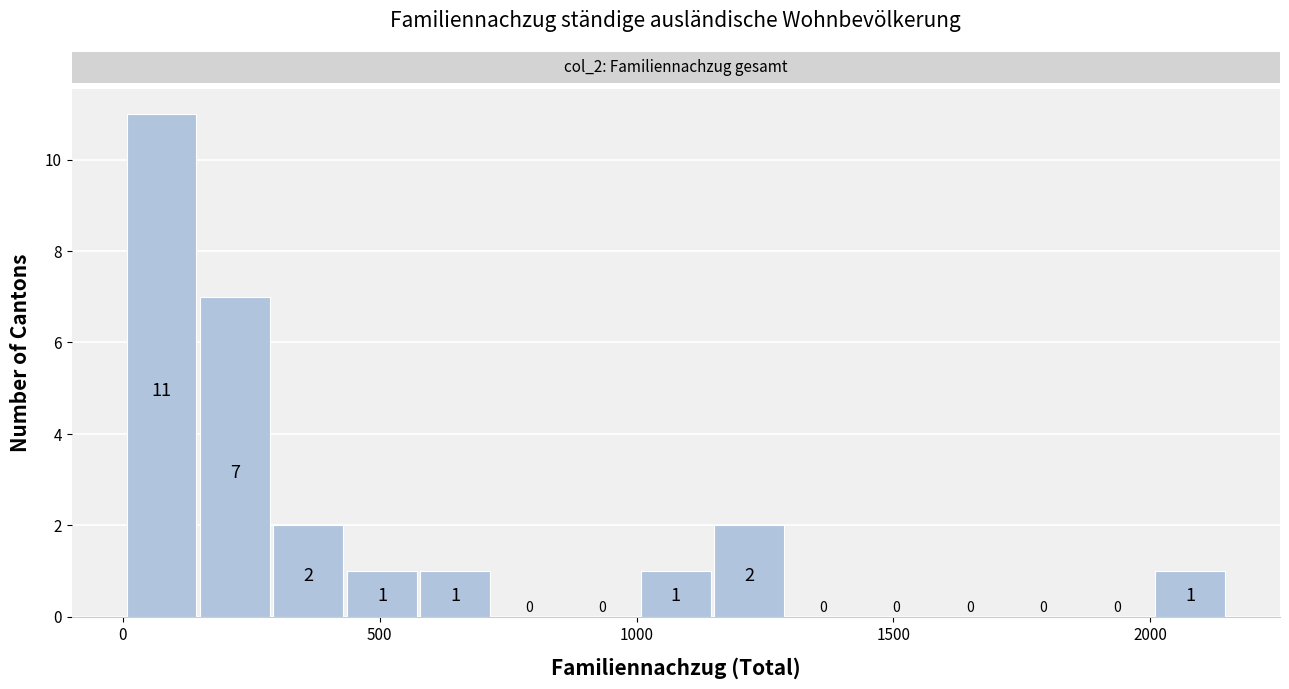

Around what value on the x-axis is the tallest bar? Give the approximate position of its centre, as read against the axis.

50